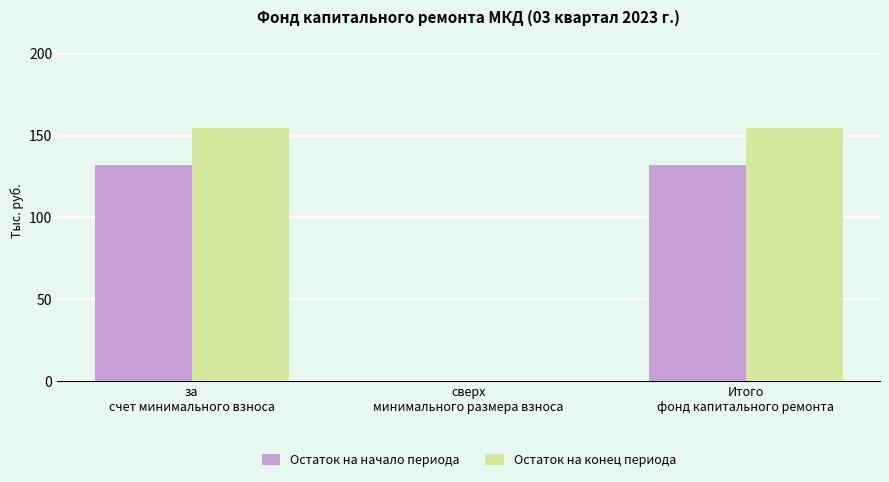

What is the sum of all Остаток на начало периода values?

264.1